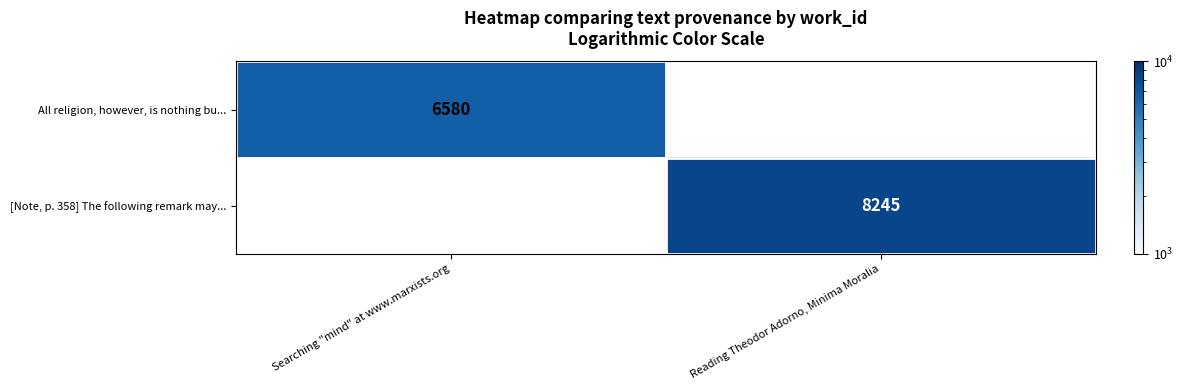

The value of [Note, p. 358] The following remark may... at Reading Theodor Adorno, Minima Moralia is 11333. True or false?

False